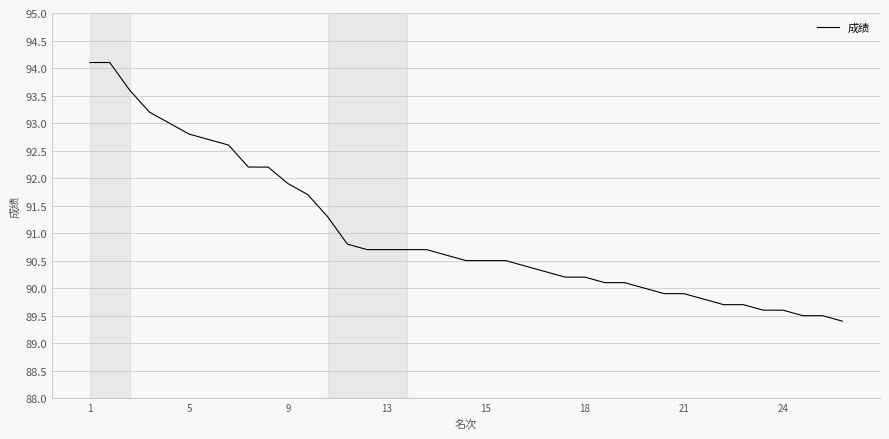

Reading right to left, extract all data points from this chart.

89.4	89.5	89.5	89.6	89.6	89.7	89.7	89.8	89.9	89.9	90.0	90.1	90.1	90.2	90.2	90.3	90.4	90.5	90.5	90.5	90.6	90.7	90.7	90.7	90.7	90.8	91.3	91.7	91.9	92.2	92.2	92.6	92.7	92.8	93.0	93.2	93.6	94.1	94.1